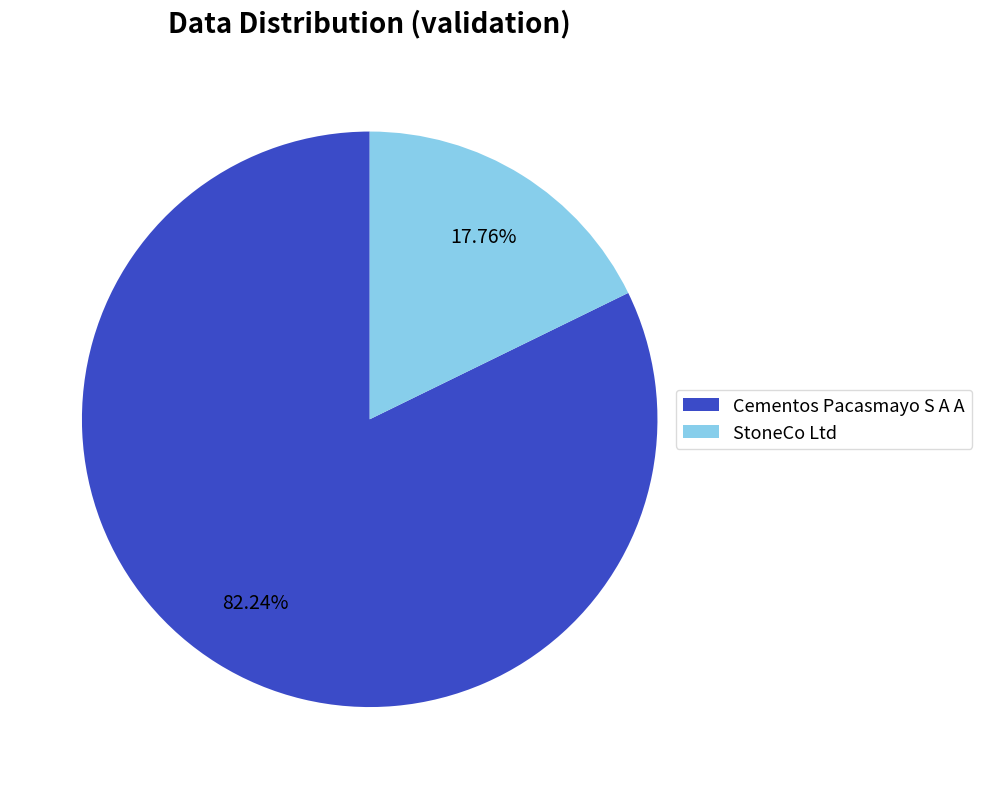

Which category has the smallest portion of the pie?

StoneCo Ltd